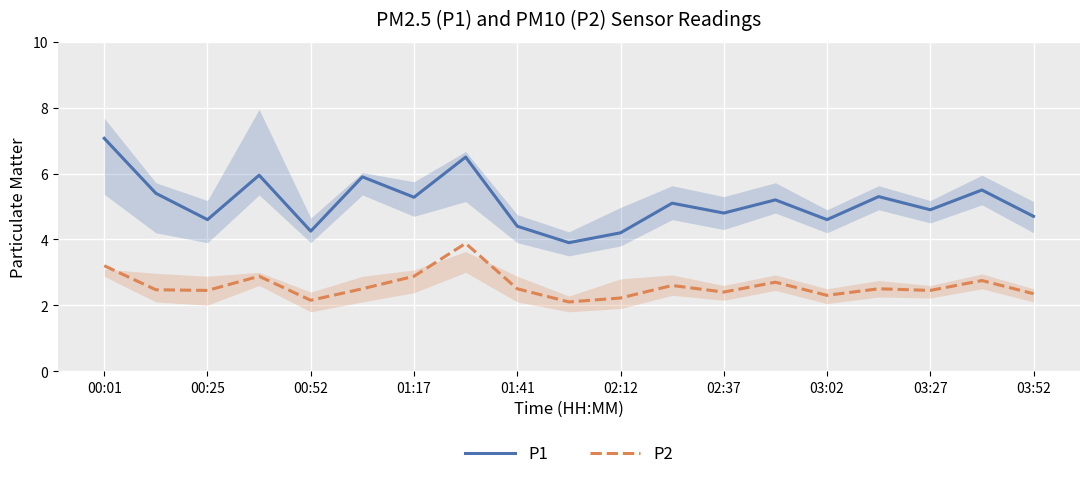

What is the highest value of the P2 series?

3.9